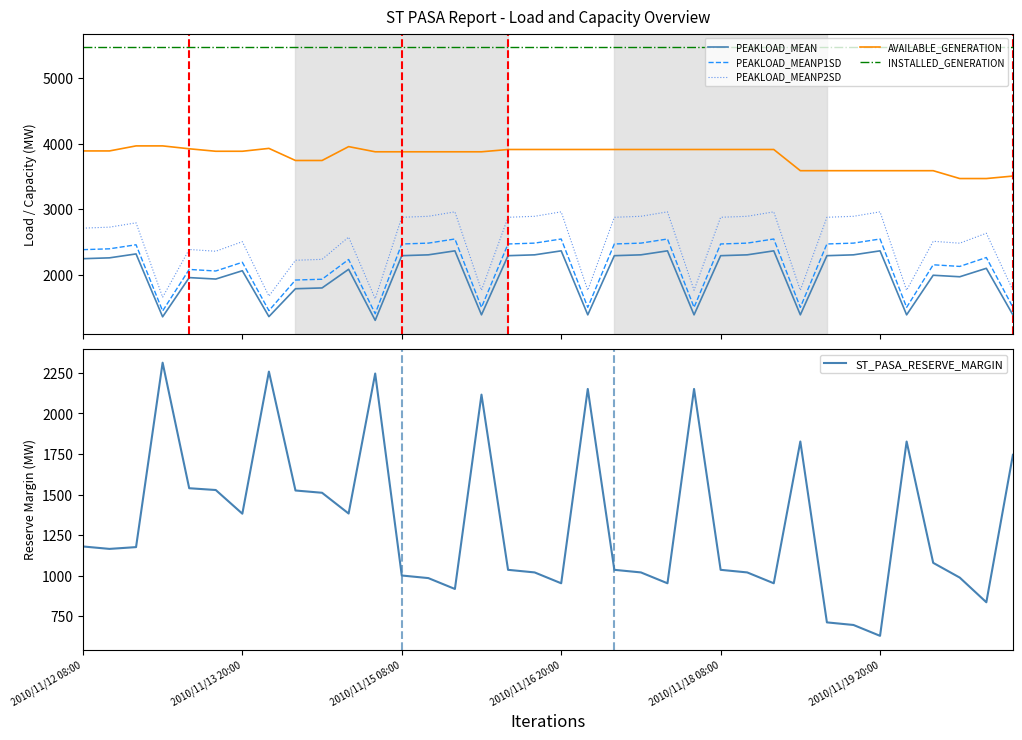

True or false: PEAKLOAD_MEANP2SD has a value of 2218 at 8.

True